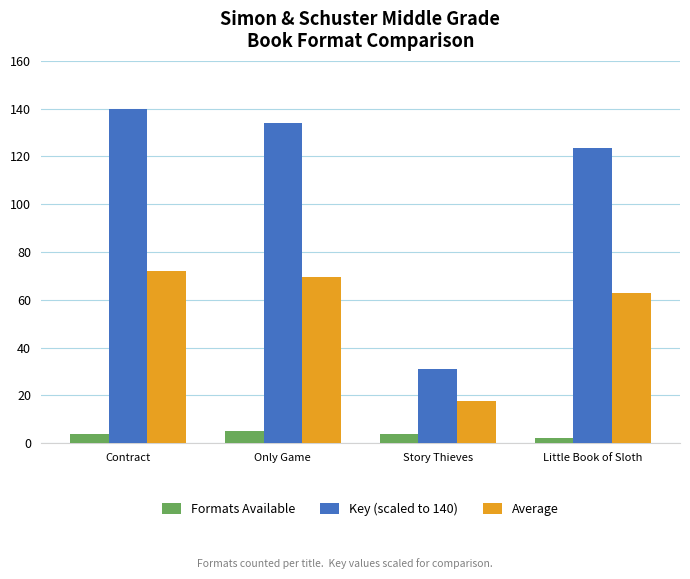

What is the total value across all series at Only Game?

208.8